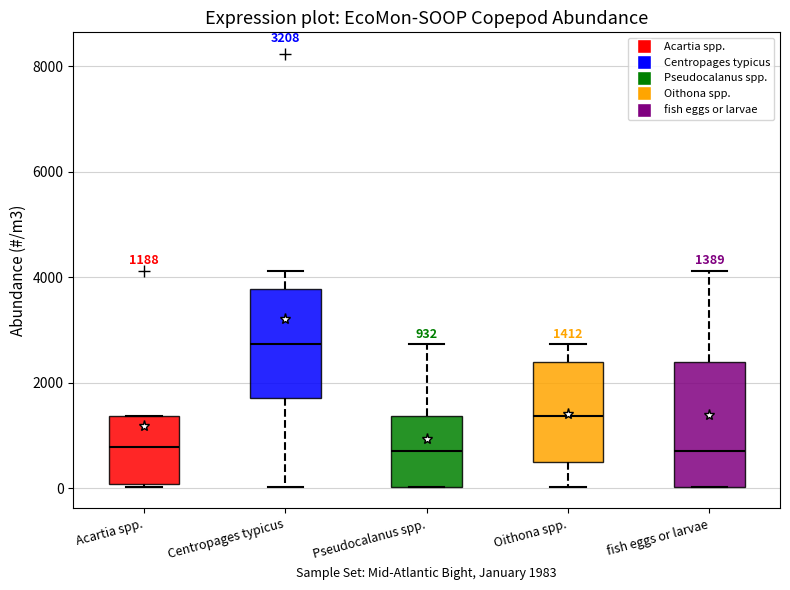

Which box has the highest median line?

Centropages typicus